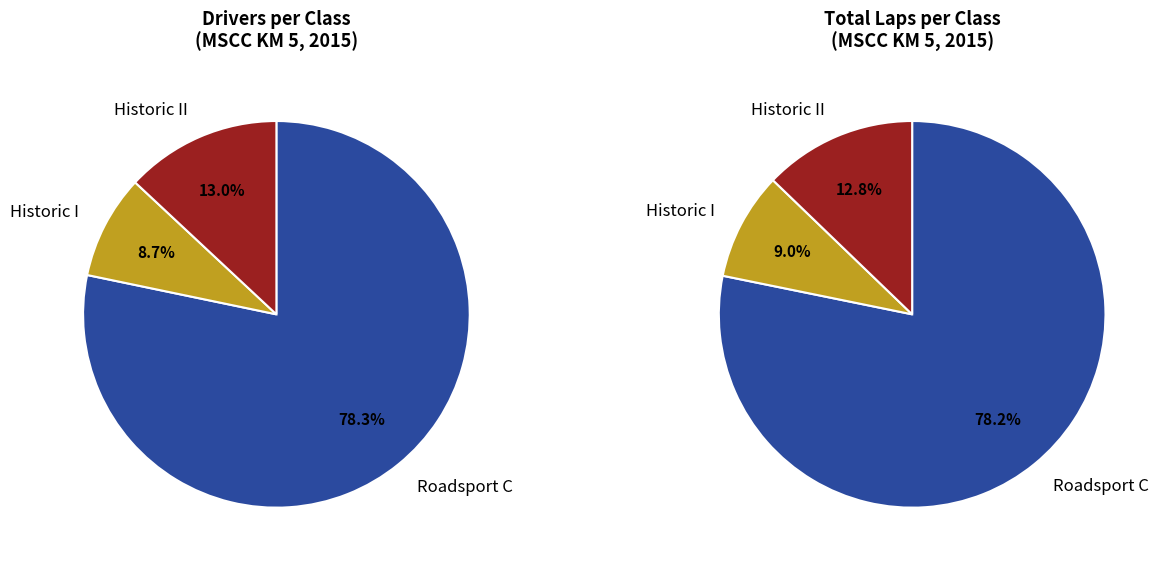

What is the largest slice in the pie chart?

Roadsport C